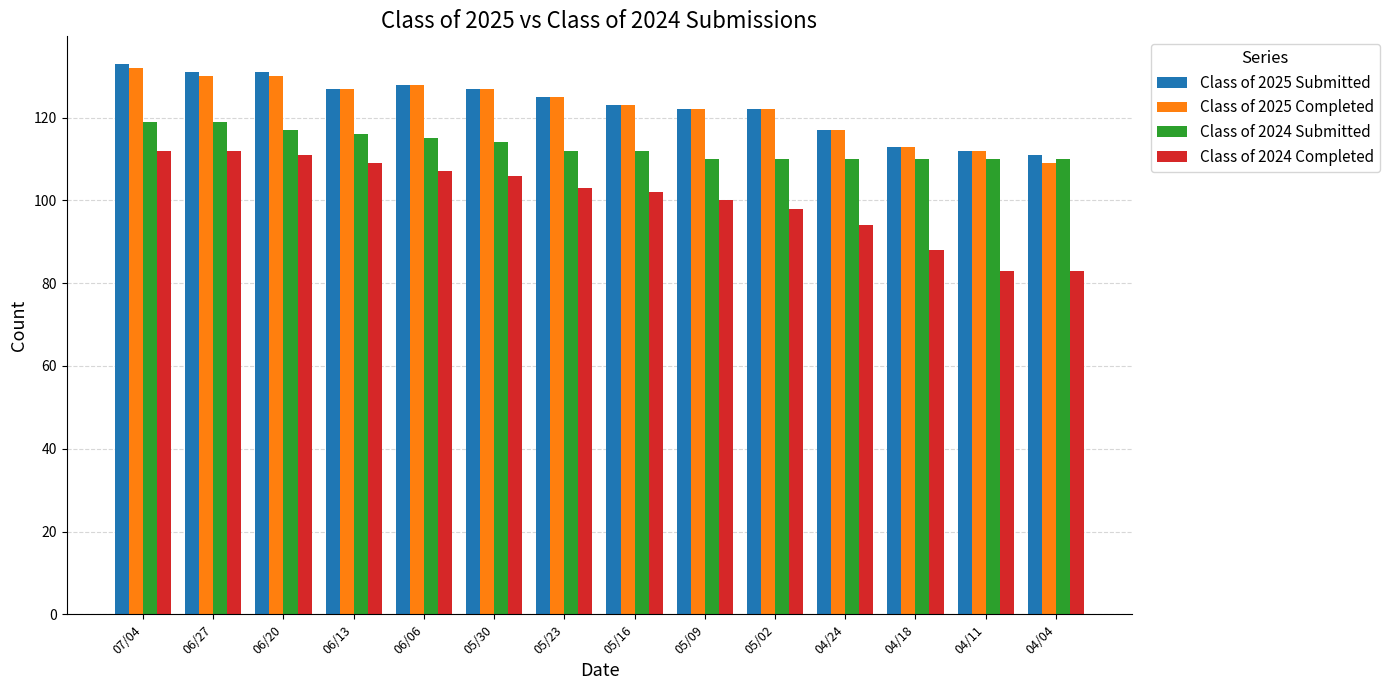

What is the difference between the maximum and minimum values in the Class of 2025 Completed series?

23